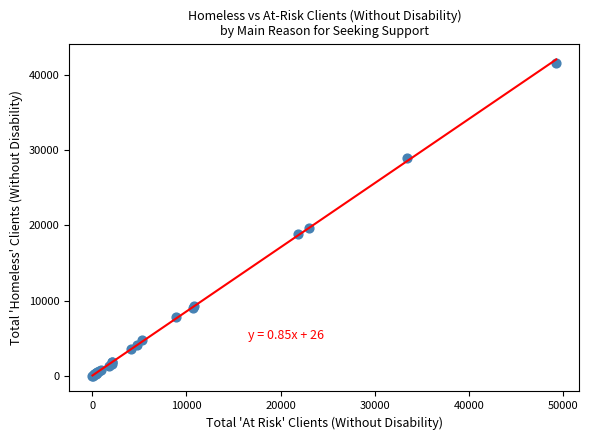

What Y value in the scatter plot is closest to 20838?

19699